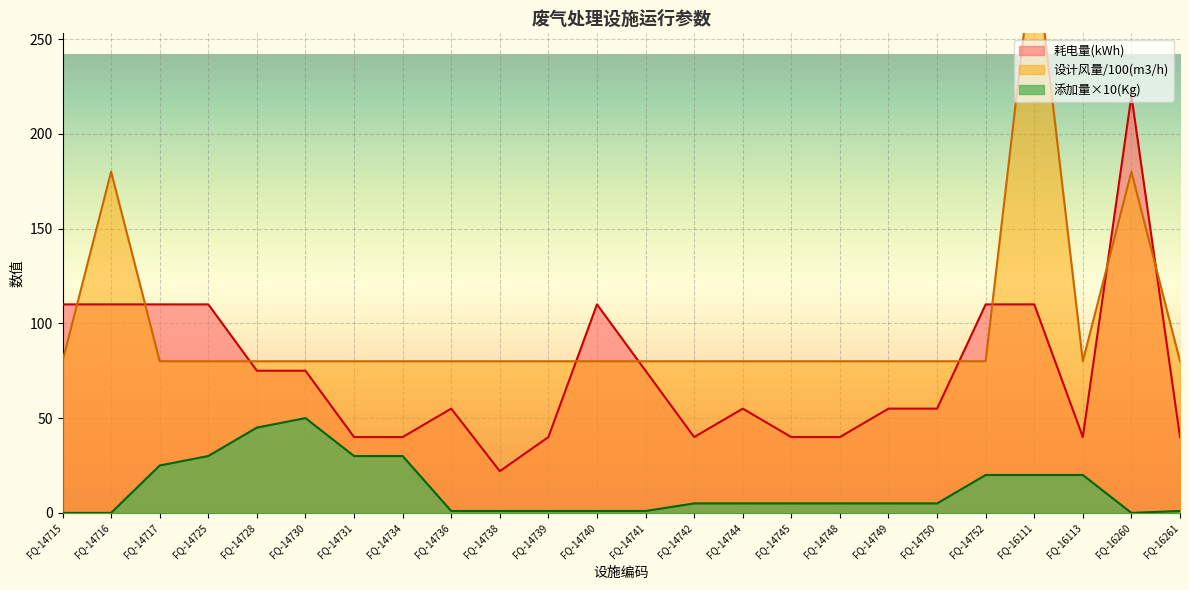

Is it true that 耗电量(kWh) equals 70 at FQ-14731?

False